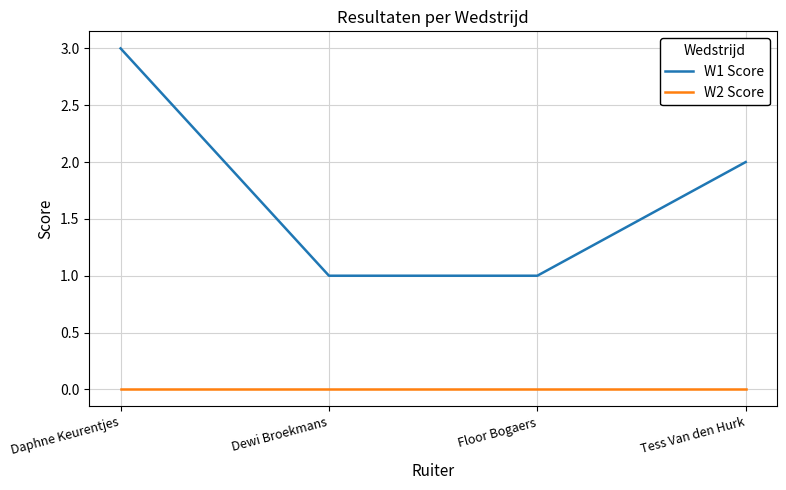

What is the spread (max minus min) of values at Daphne Keurentjes?

3